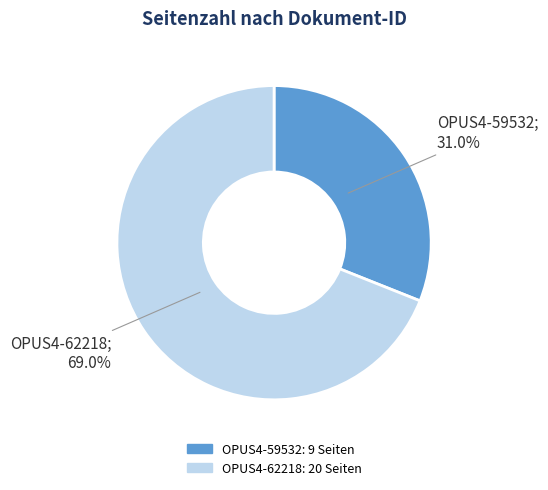

To the nearest percent, what is the combined percentage of OPUS4-59532 and OPUS4-62218?

100%